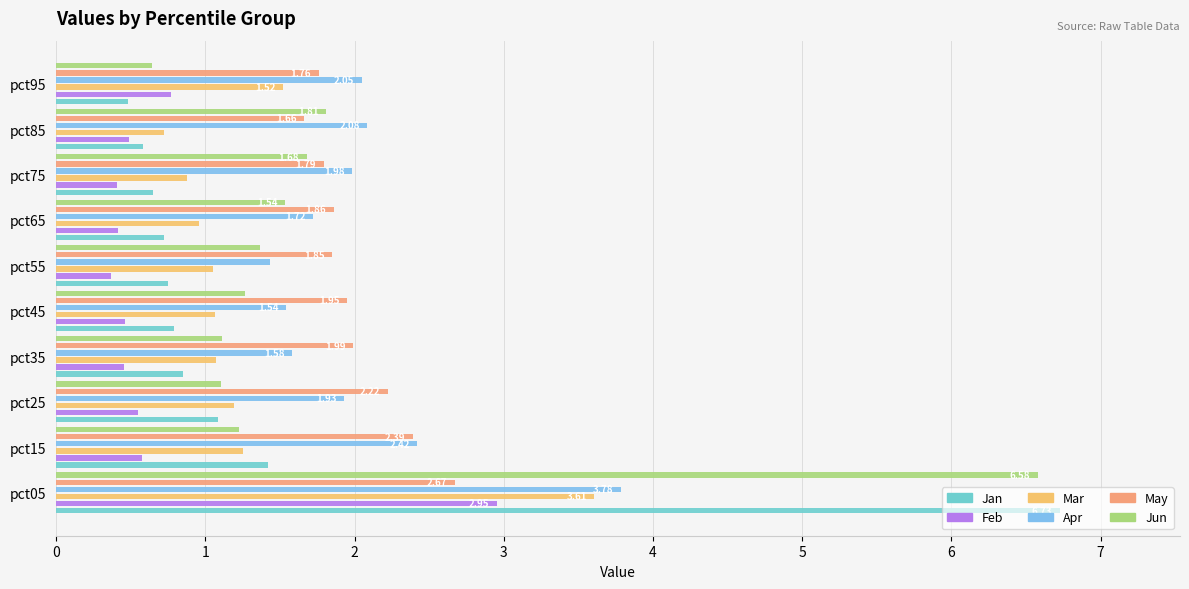

Which series changed the most between pct45 and pct95?

Jun